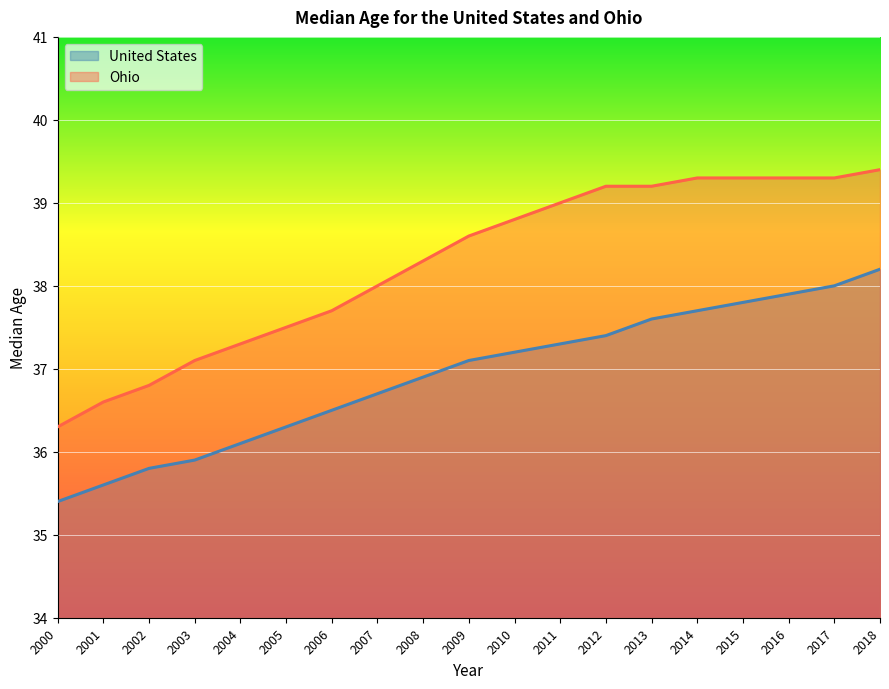

Reading right to left, what are all the values shown in this chart?

United States: 2018=38.2	2017=38.0	2016=37.9	2015=37.8	2014=37.7	2013=37.6	2012=37.4	2011=37.3	2010=37.2	2009=37.1	2008=36.9	2007=36.7	2006=36.5	2005=36.3	2004=36.1	2003=35.9	2002=35.8	2001=35.6	2000=35.4
Ohio: 2018=39.4	2017=39.3	2016=39.3	2015=39.3	2014=39.3	2013=39.2	2012=39.2	2011=39.0	2010=38.8	2009=38.6	2008=38.3	2007=38.0	2006=37.7	2005=37.5	2004=37.3	2003=37.1	2002=36.8	2001=36.6	2000=36.3